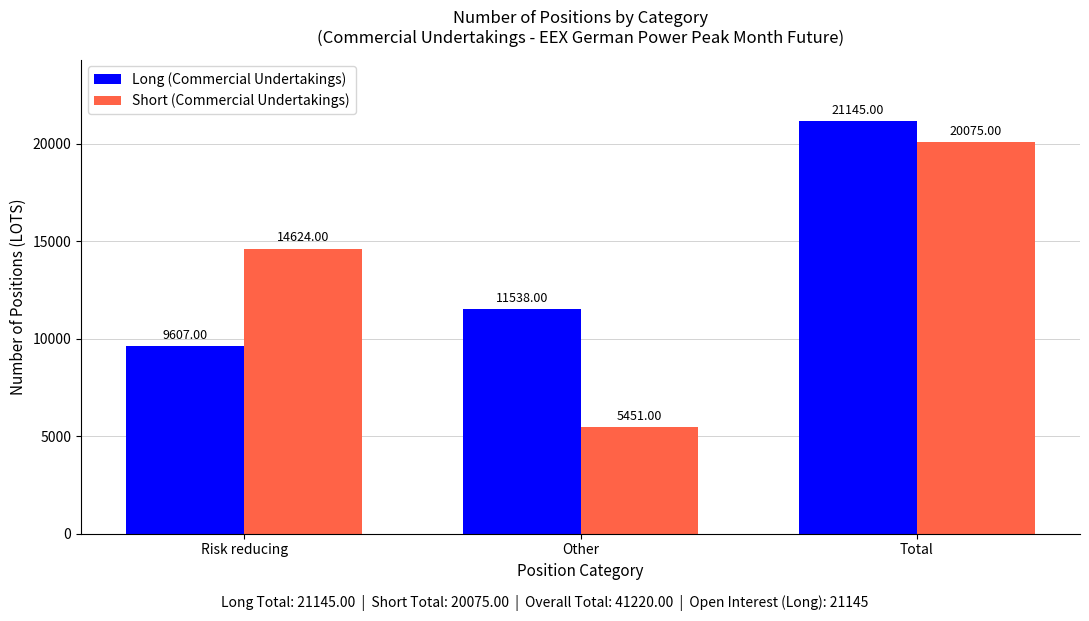

How many categories are shown in the chart?

3